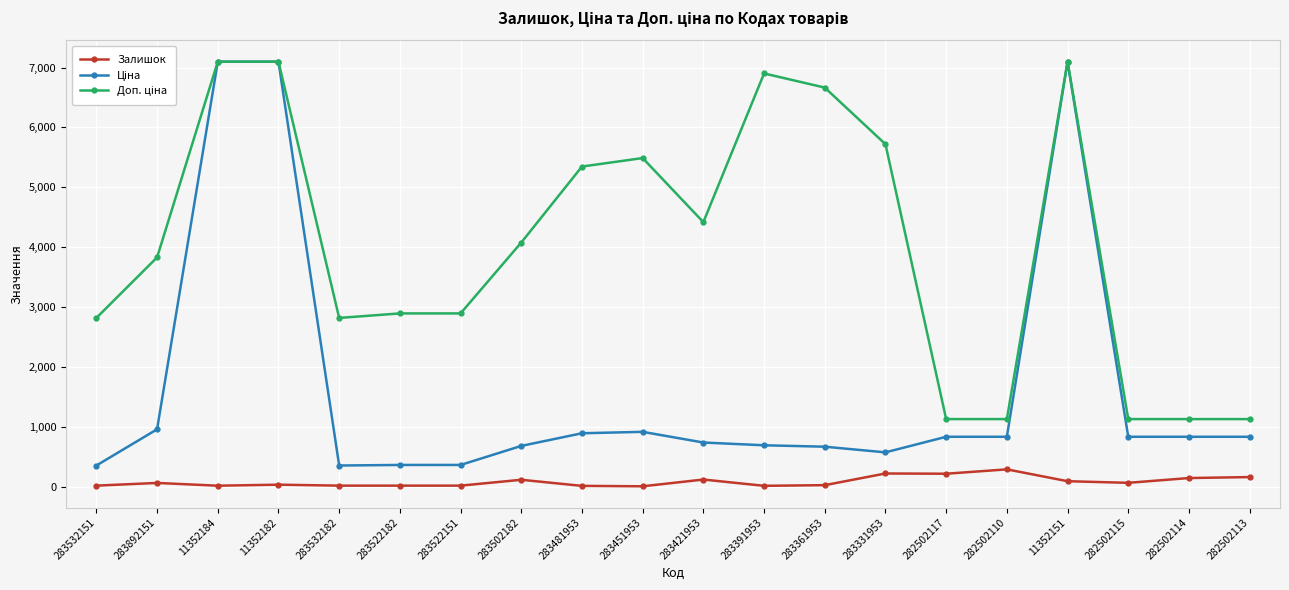

Is it true that Залишок equals 24.0 at 283361953?

True